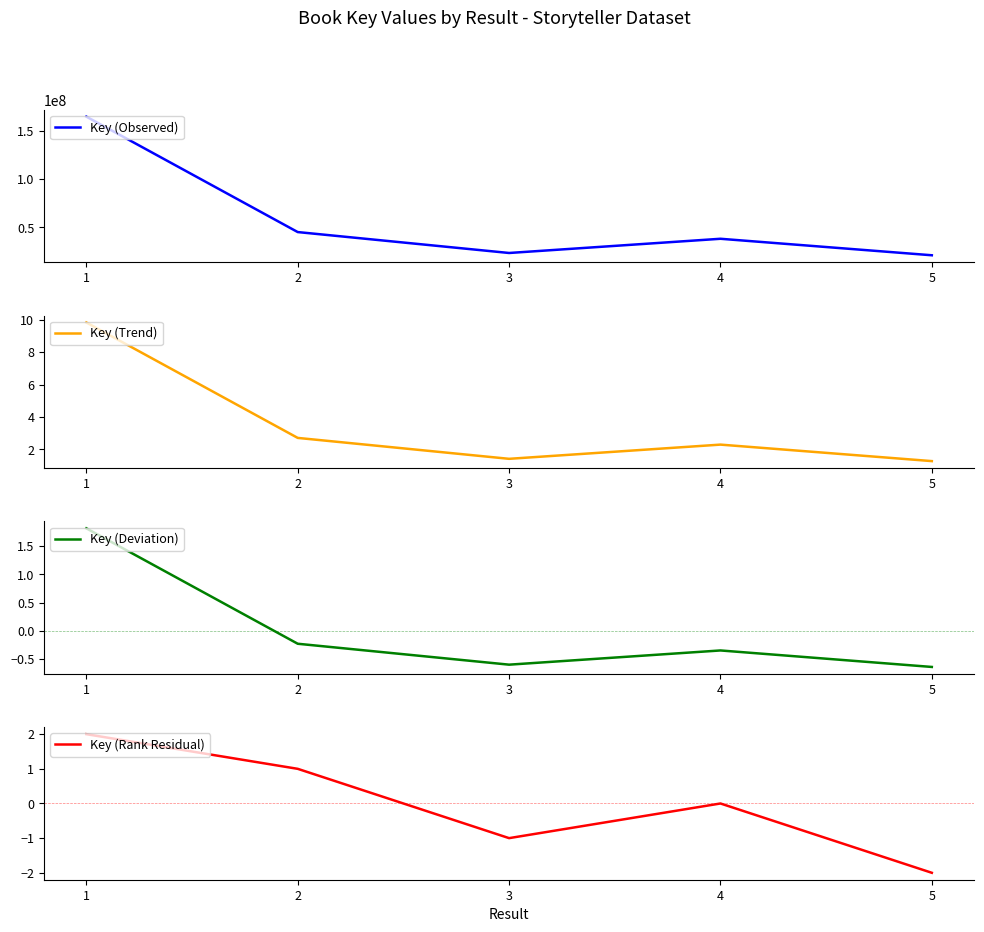

What is the value of the Key (Rank Residual) point at the 1st from the left?

2.0